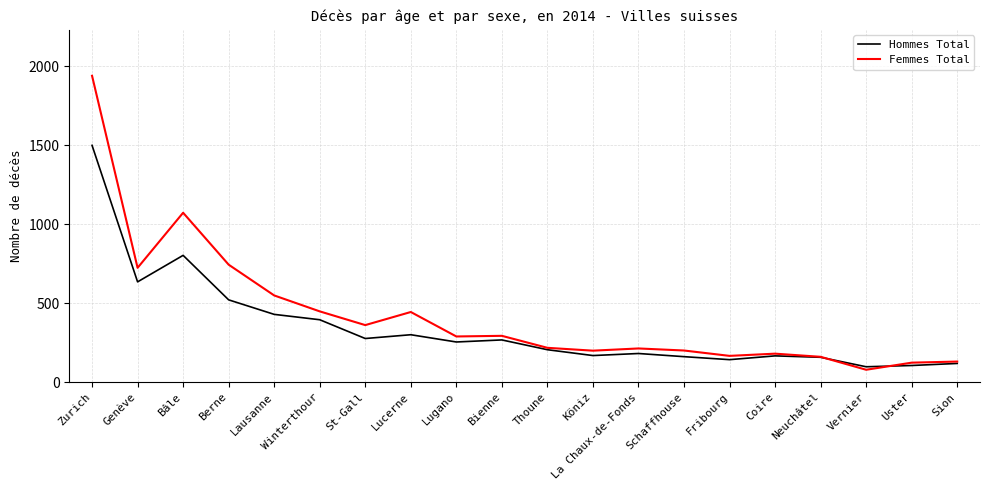

What is the minimum value shown in the chart?

78